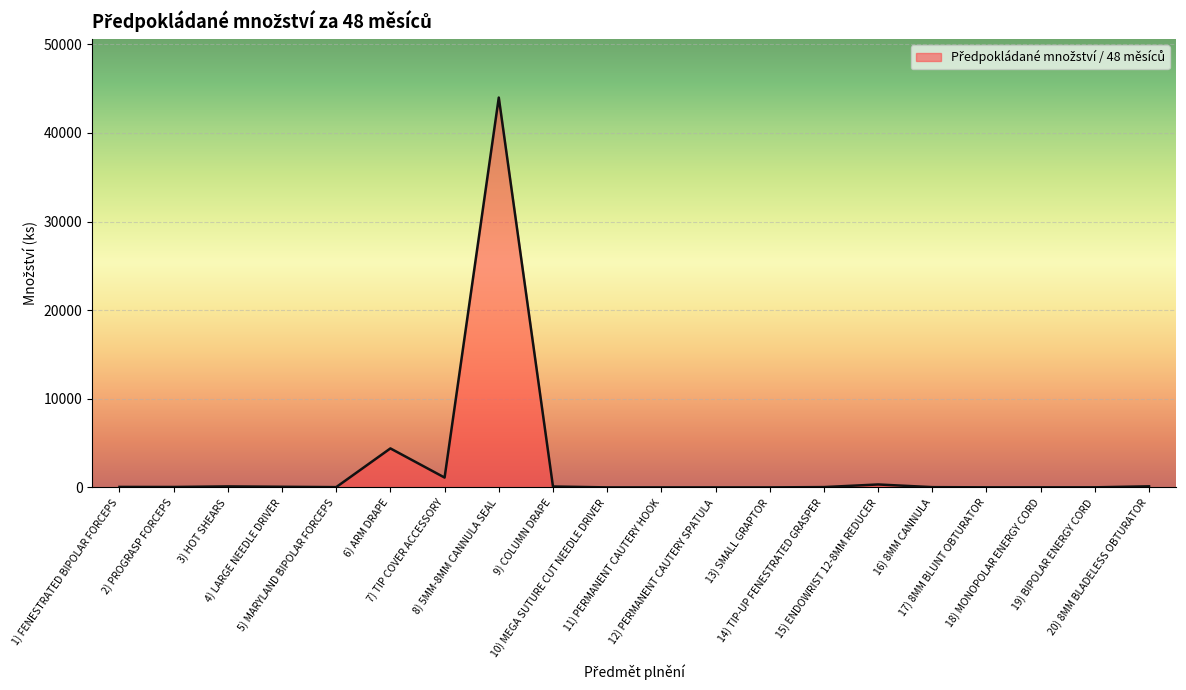

What is the difference between the maximum and minimum values?

43999